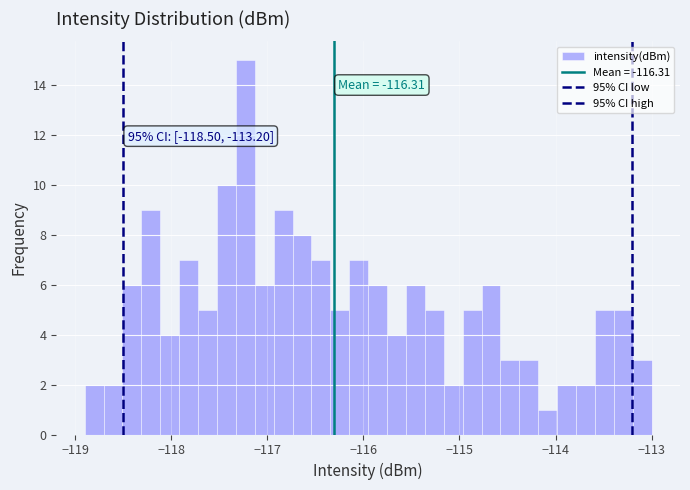

Around what value on the x-axis is the tallest bar? Give the approximate position of its centre, as read against the axis.

-117.2